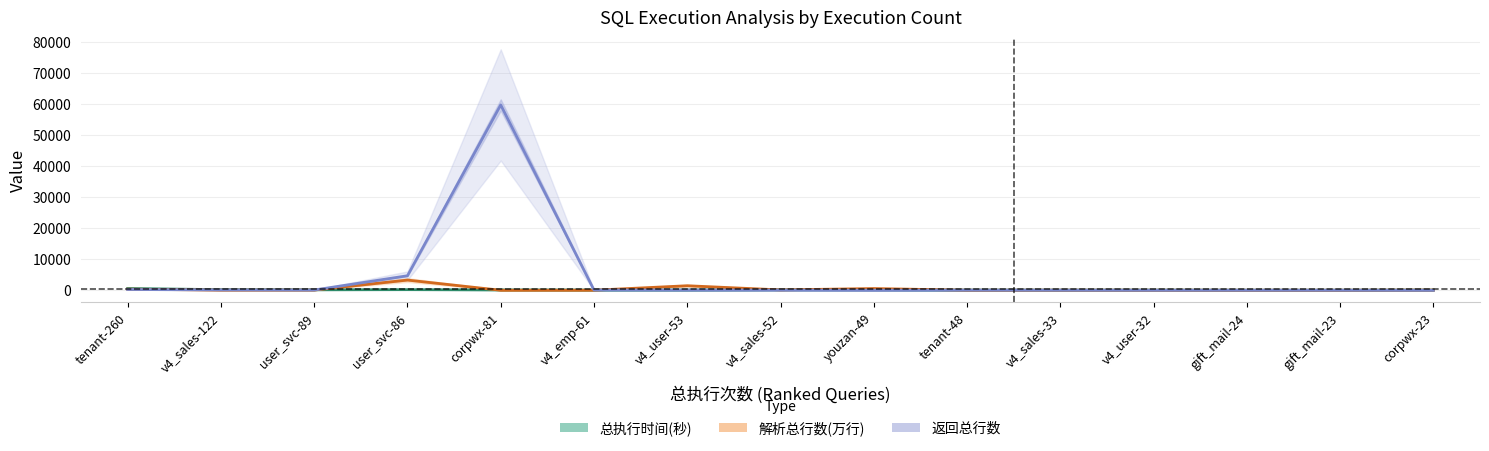

True or false: 解析总行数(万行) has a value of 80.4 at v4_sales-122.

False